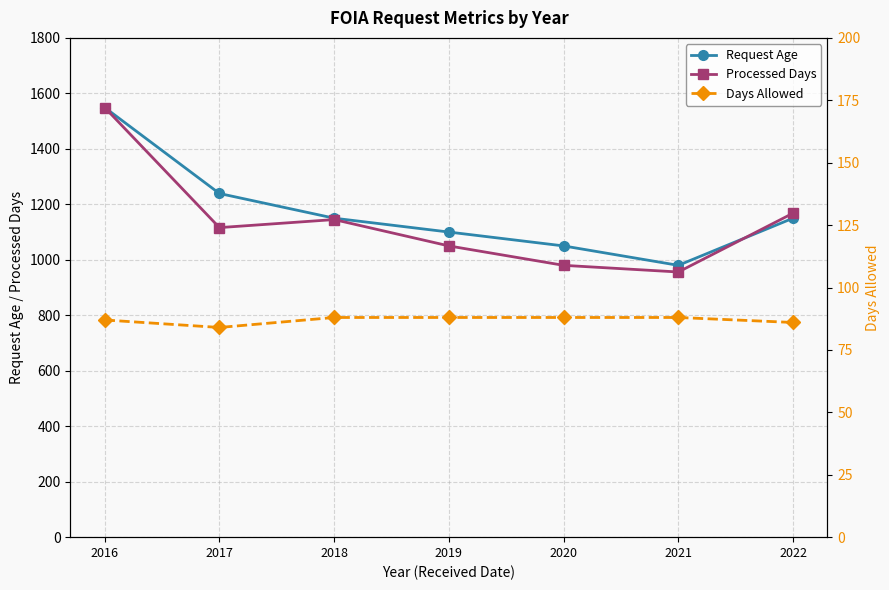

The value of Processed Days at 2016 is 1549. True or false?

True